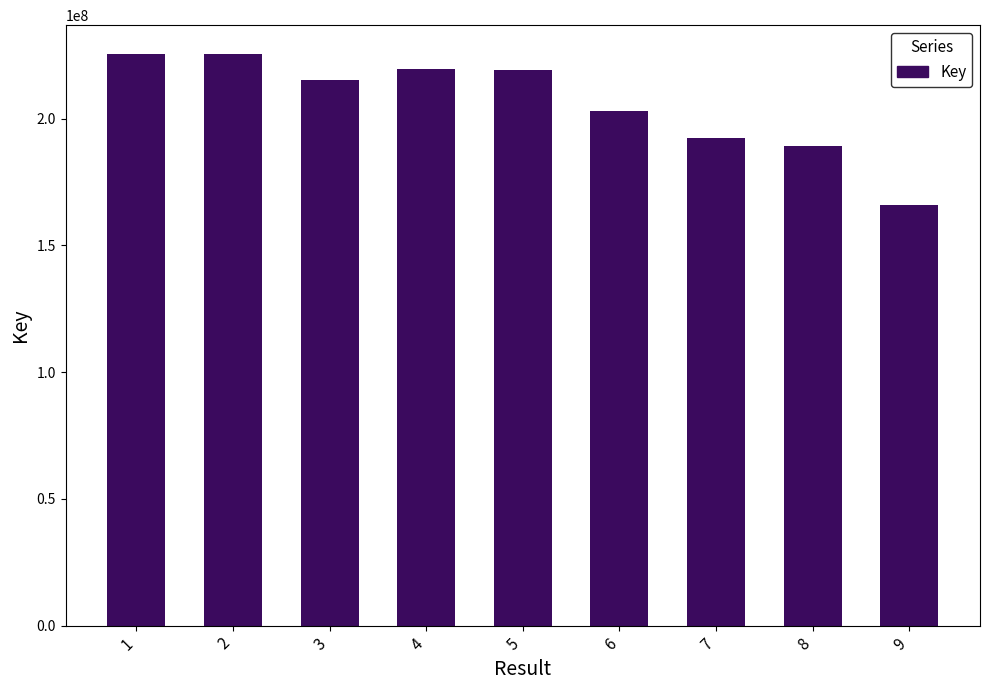

How many series are shown in this chart?

1